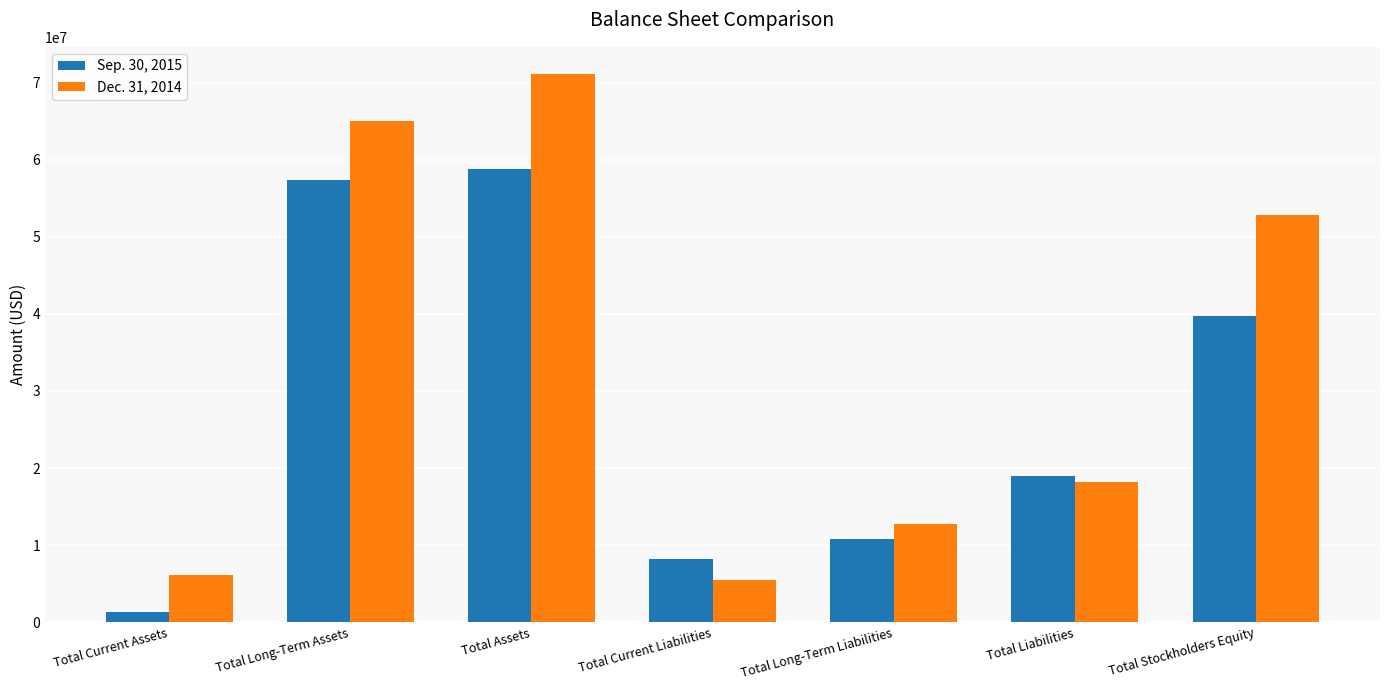

The Dec. 31, 2014 series shows 4935859 at Total Long-Term Liabilities. True or false?

False